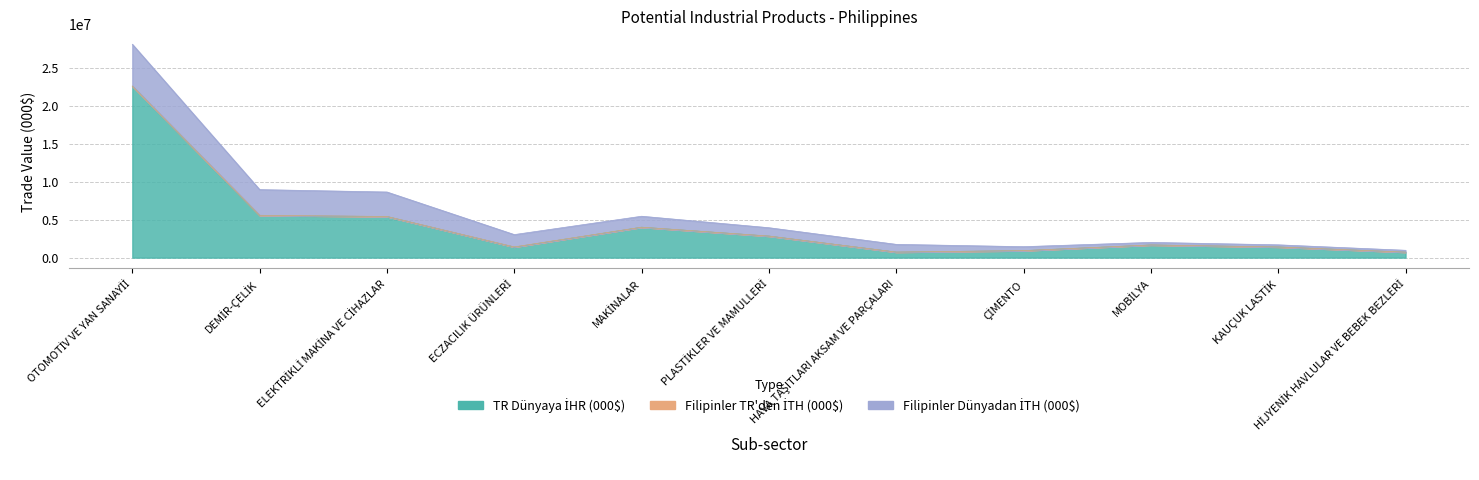

What is the average value of the Filipinler Dünyadan İTH (000$) series?

1700058.2